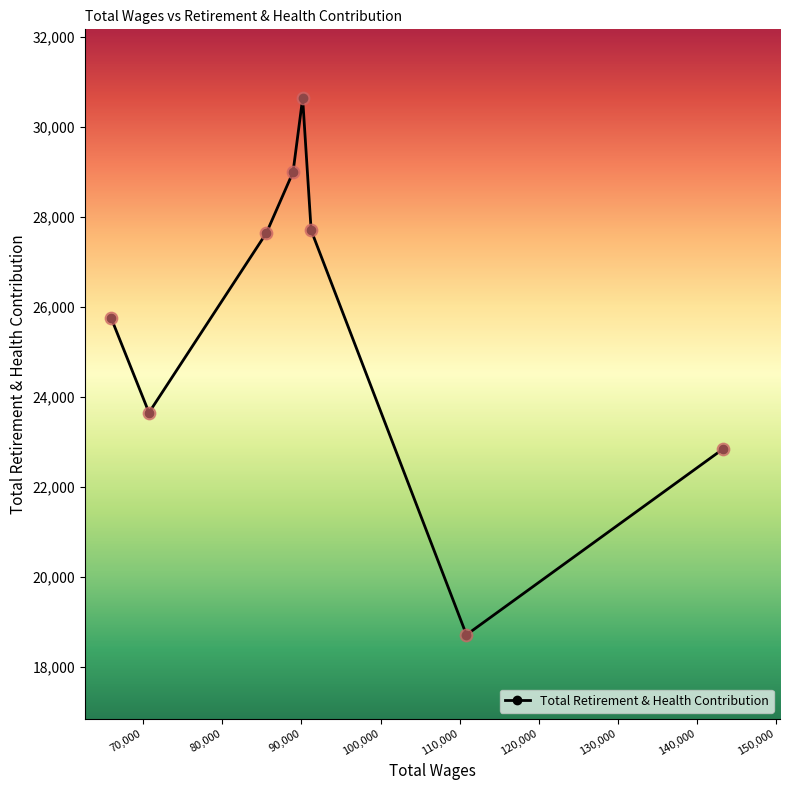

True or false: there are more than 2 points higher than both neighbors.

False